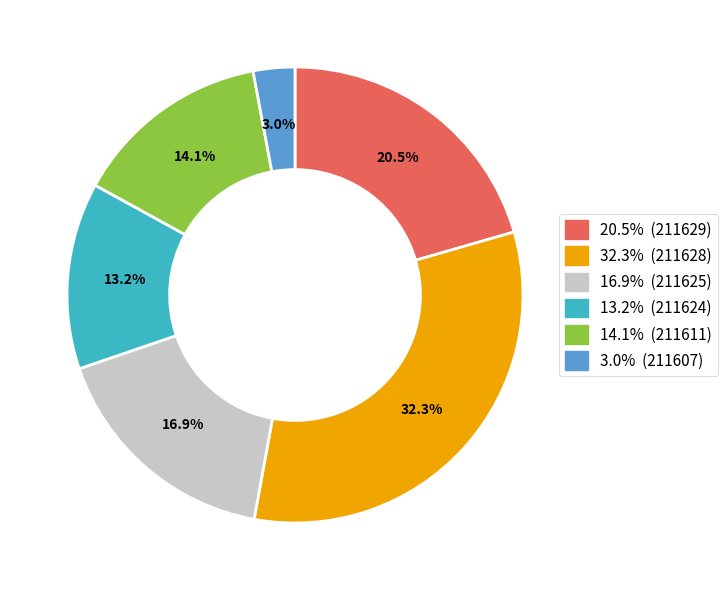

To the nearest percent, what percentage of the pie is 211629?

21%